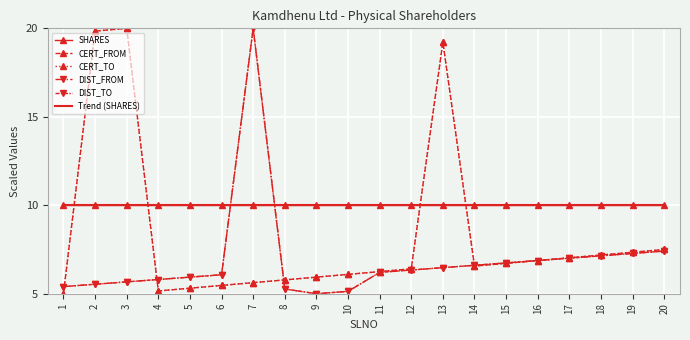

Count the number of data series in this chart.

6